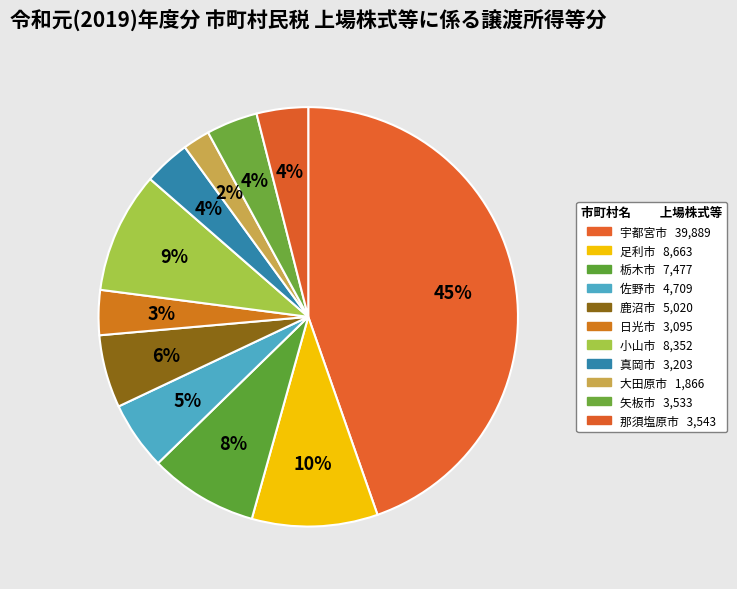

How many segments does this pie chart have?

11